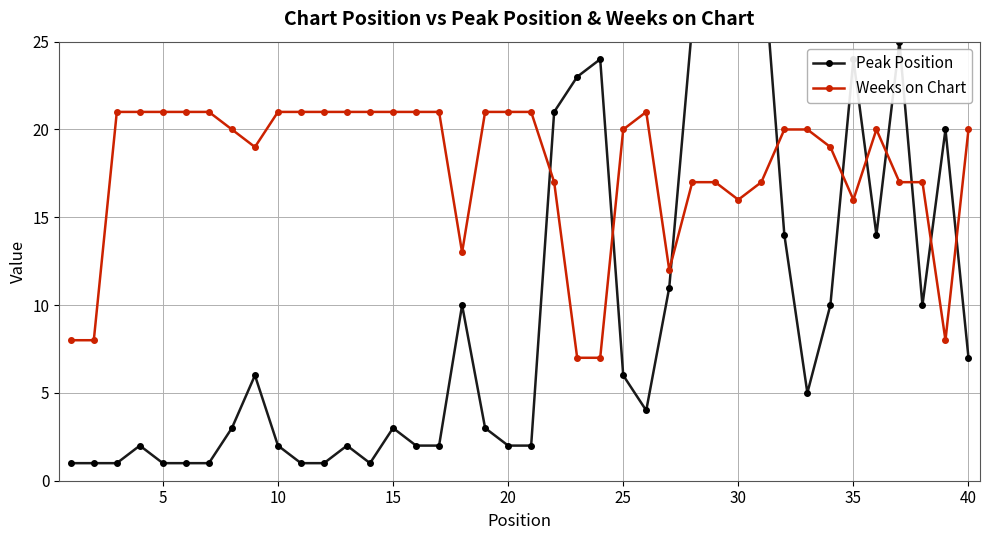

In Peak Position, how many points are lower than both neighbors (excluding endpoints)?

5